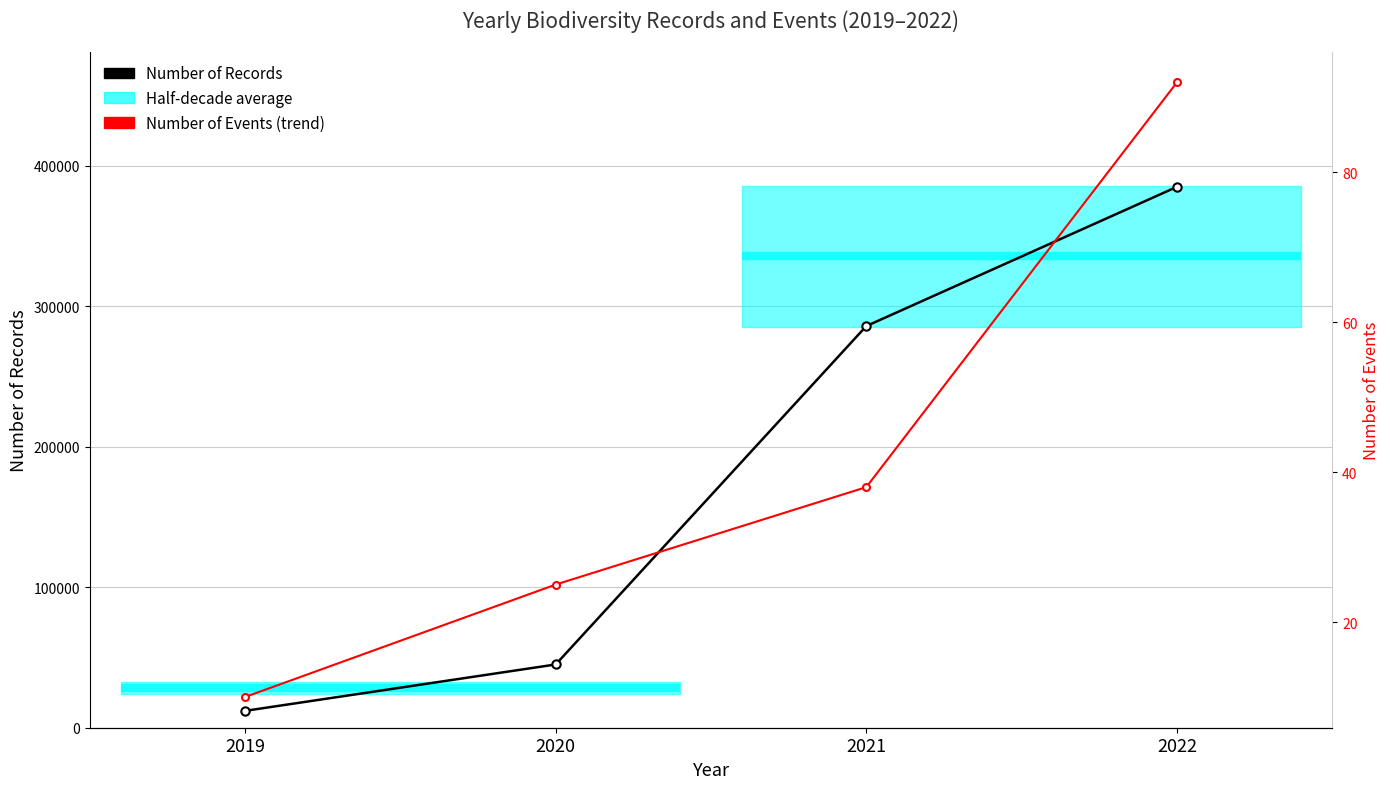

Between 2022 and 2021, which is larger?

2022